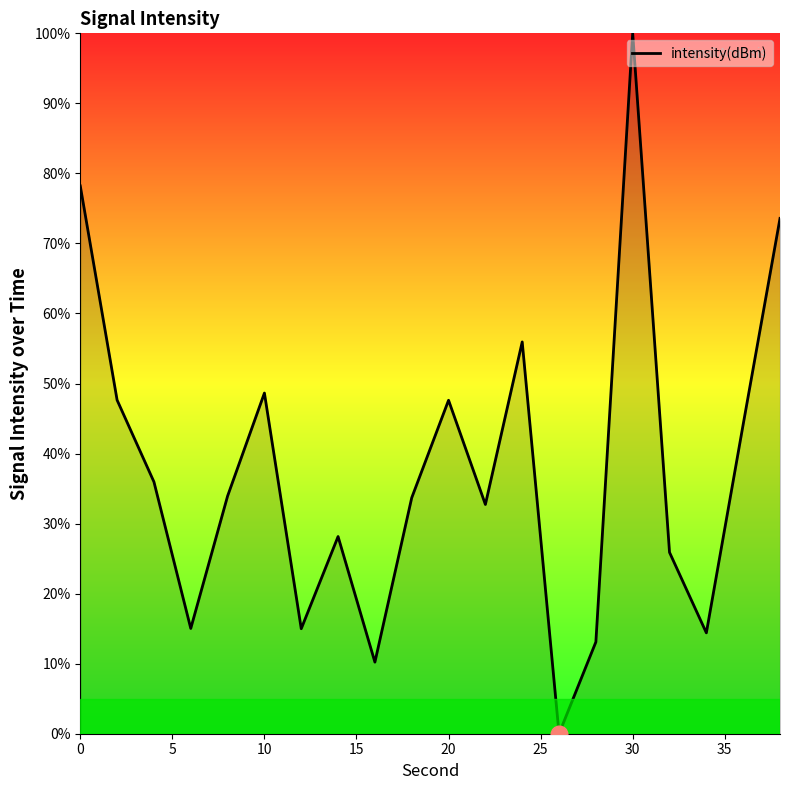

What is the difference between the maximum and minimum values?

100.0